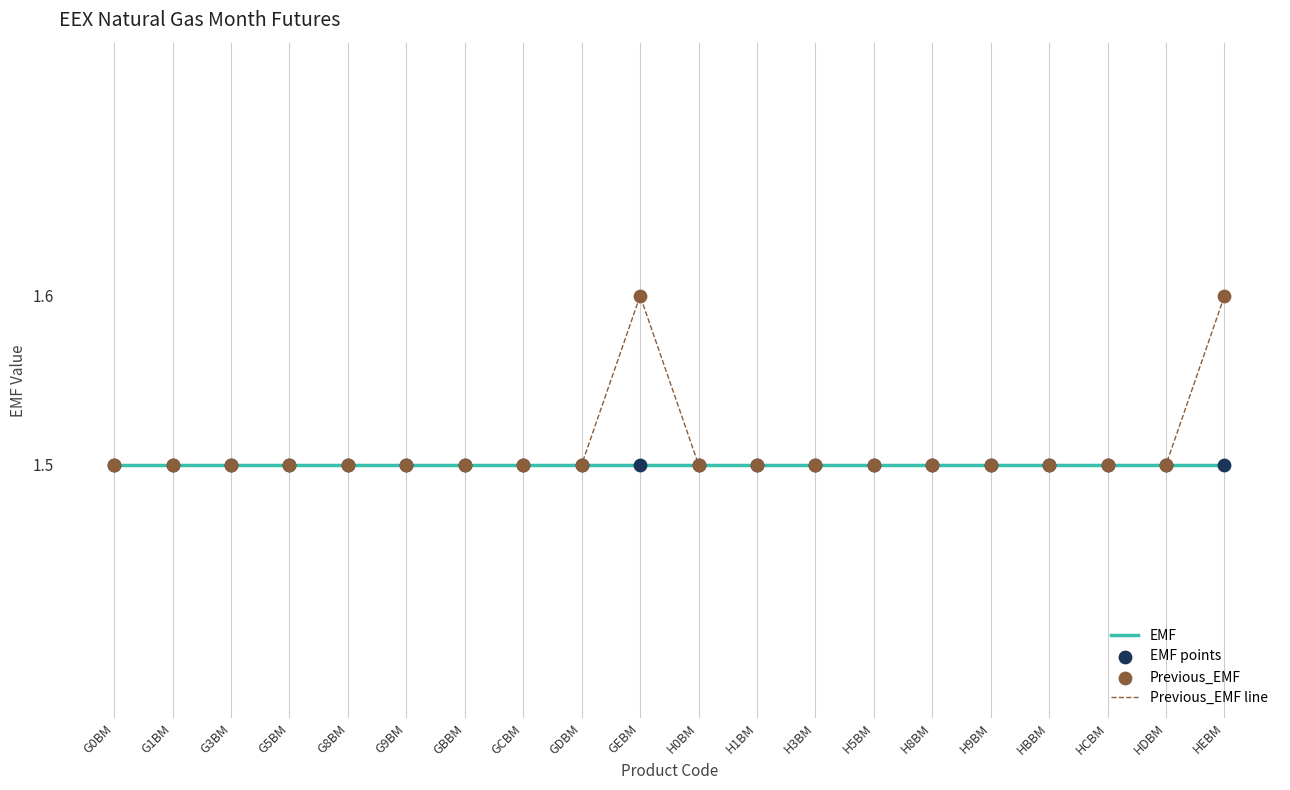

What is the total value across all series at G8BM?

3.0